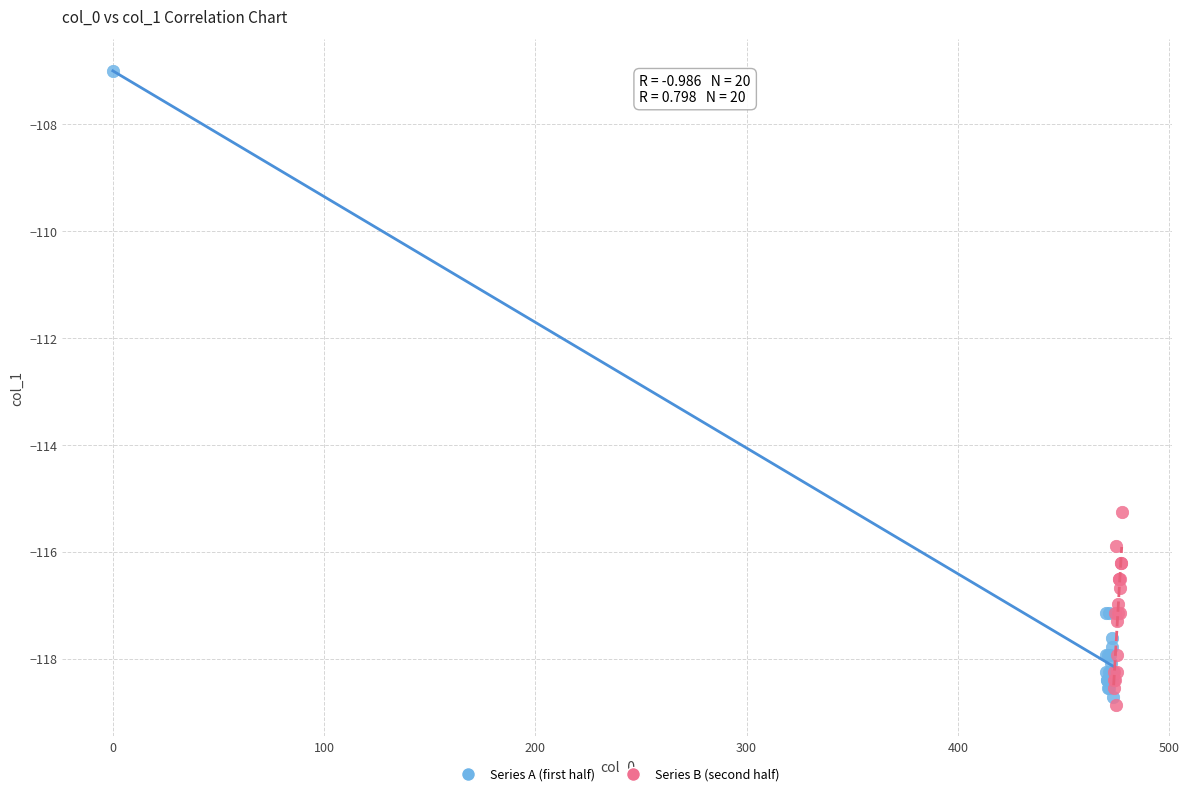

What are all the series names shown in the legend?

Series A (first half), Series B (second half)